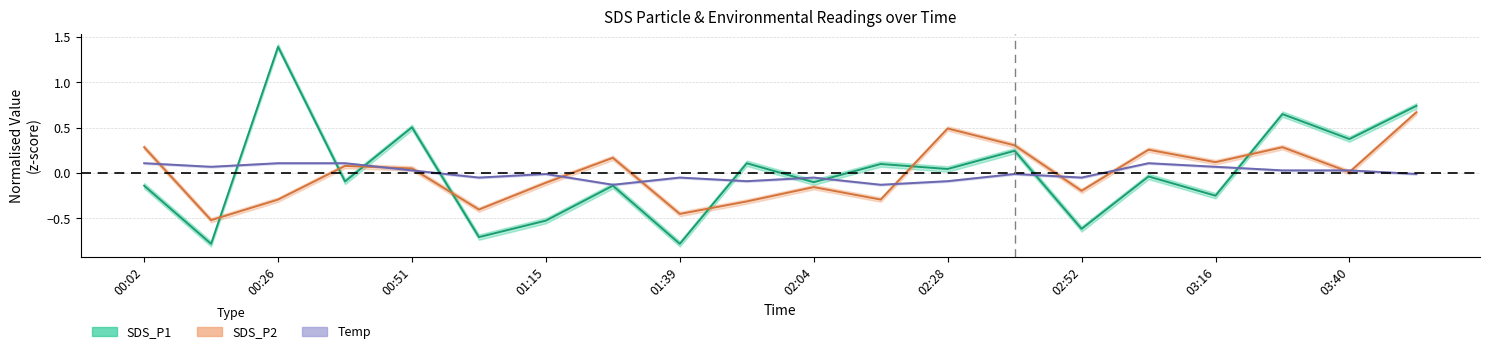

What is the minimum value shown in the chart?

-0.8